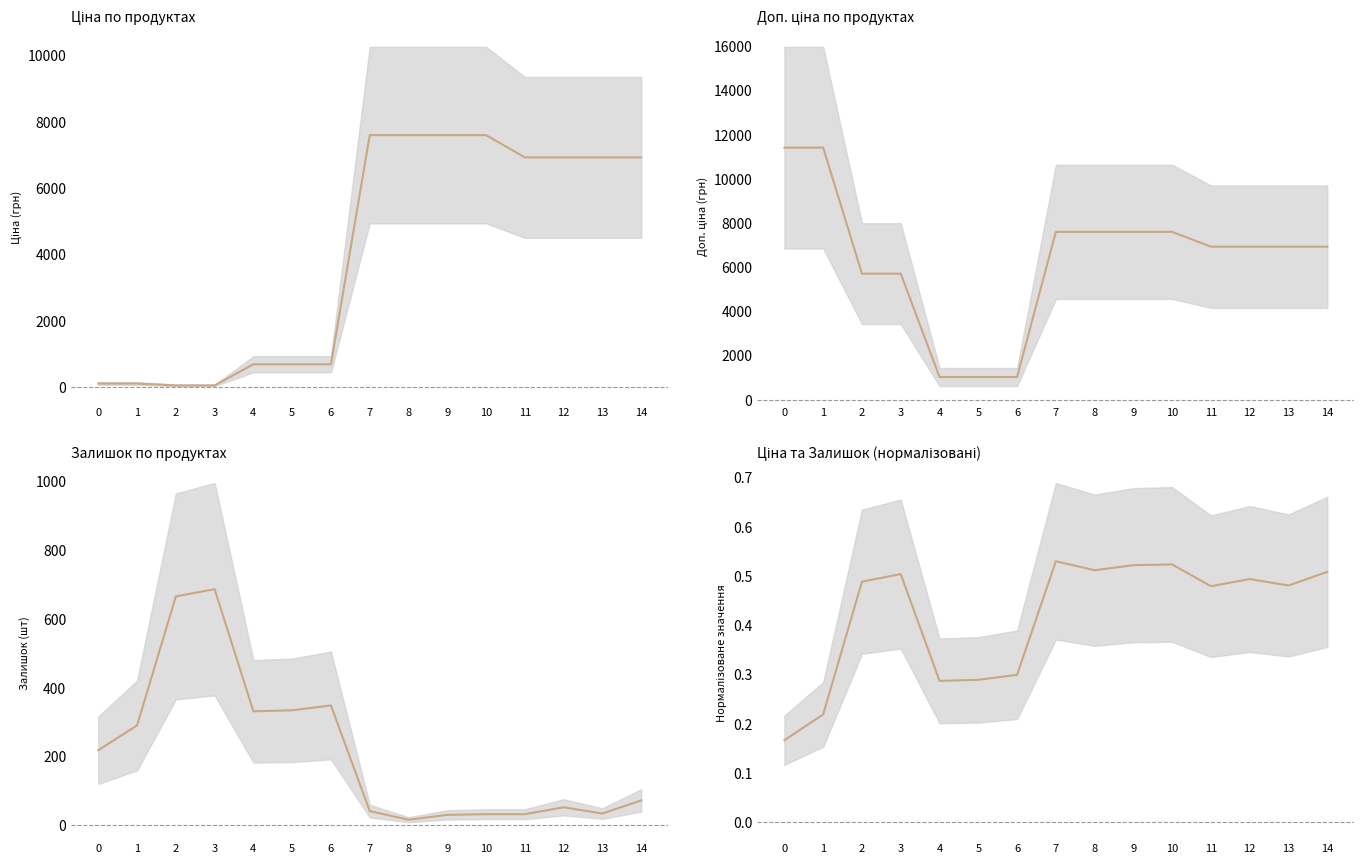

What is the value of the 8th point from the left?

0.5